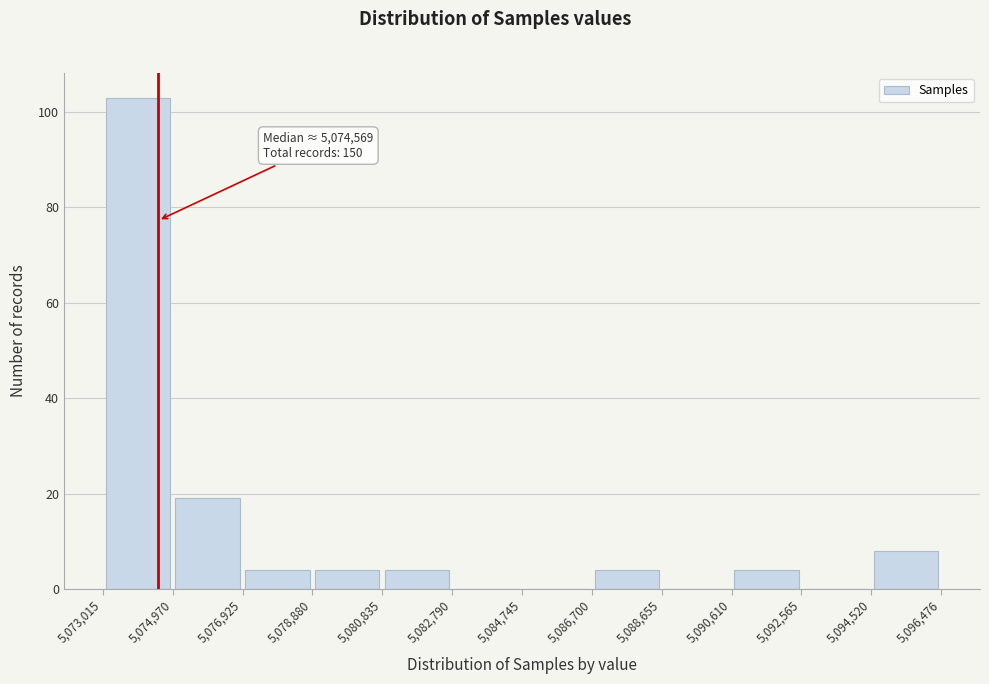

Over which range of the x-axis is the bar tallest?

5,073,015 to 5,074,970